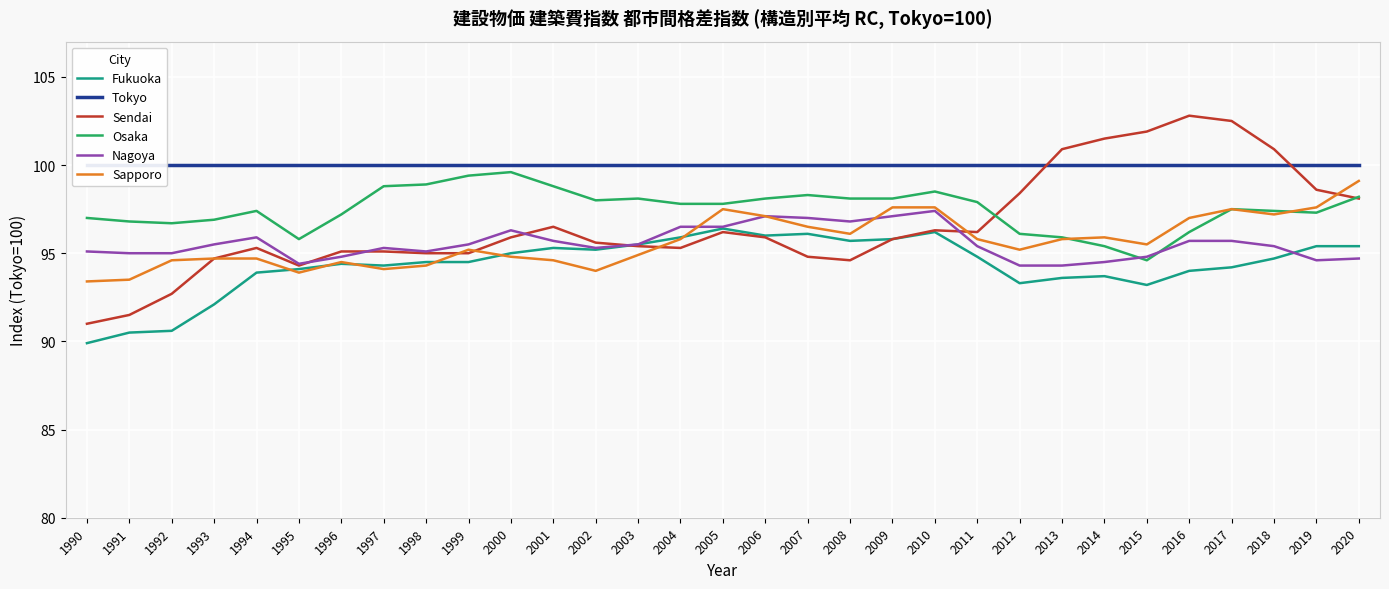

What is the value of the Tokyo point at the 2nd from the left?

100.0